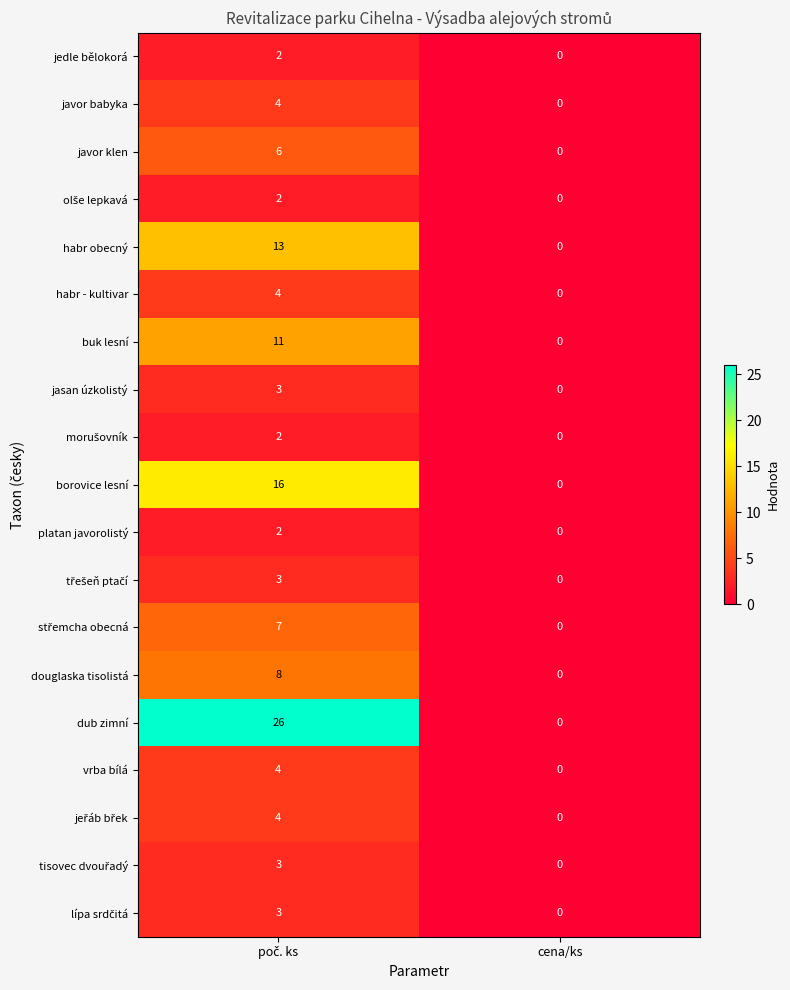

Which series has the largest range (max minus min)?

dub zimní